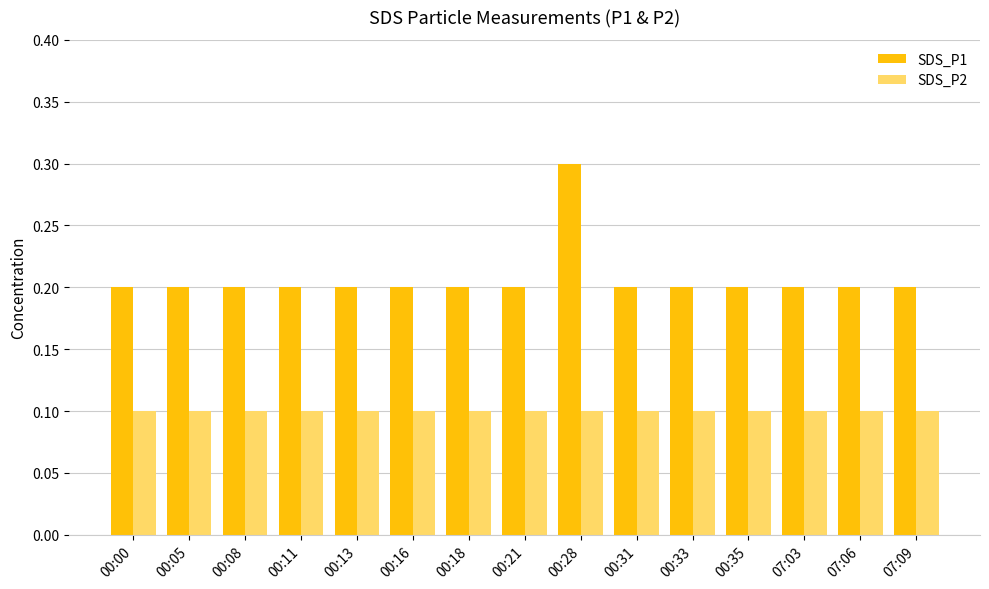

At 00:33, list the series in order from smallest to largest.

SDS_P2, SDS_P1